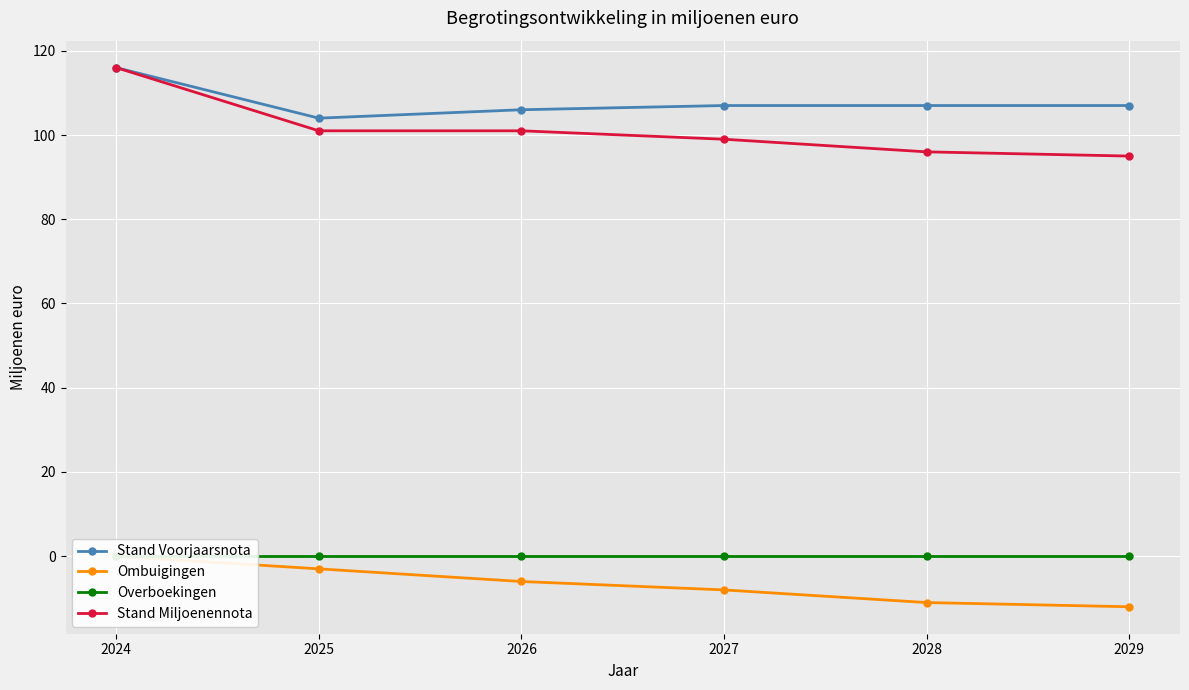

True or false: Ombuigingen and Stand Voorjaarsnota cross at least once.

False